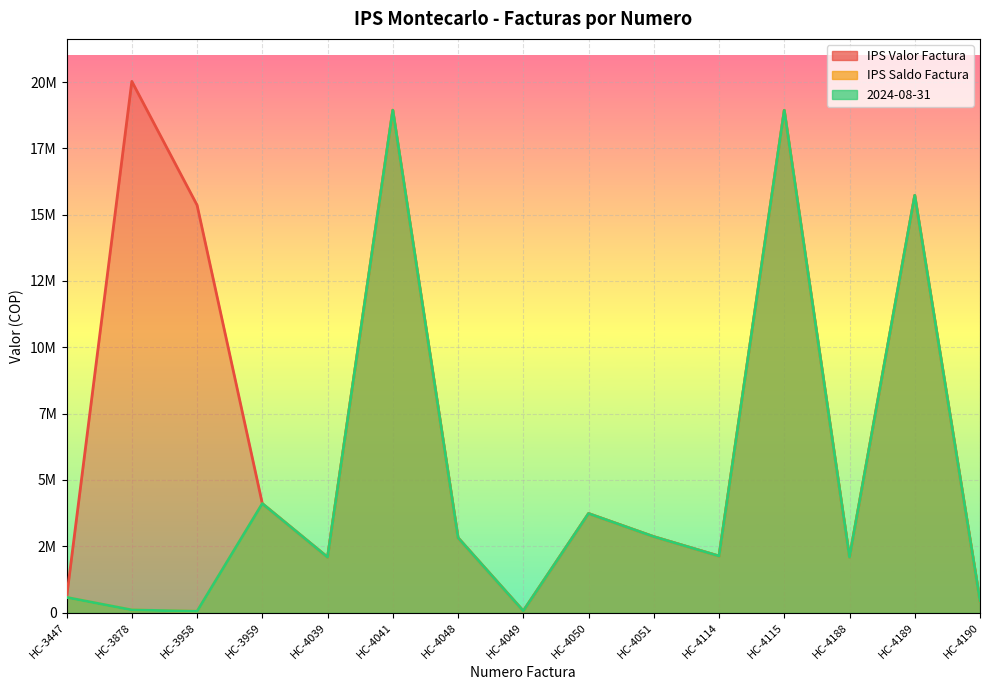

Is it true that 2024-08-31 equals 29578835 at HC-4041?

False